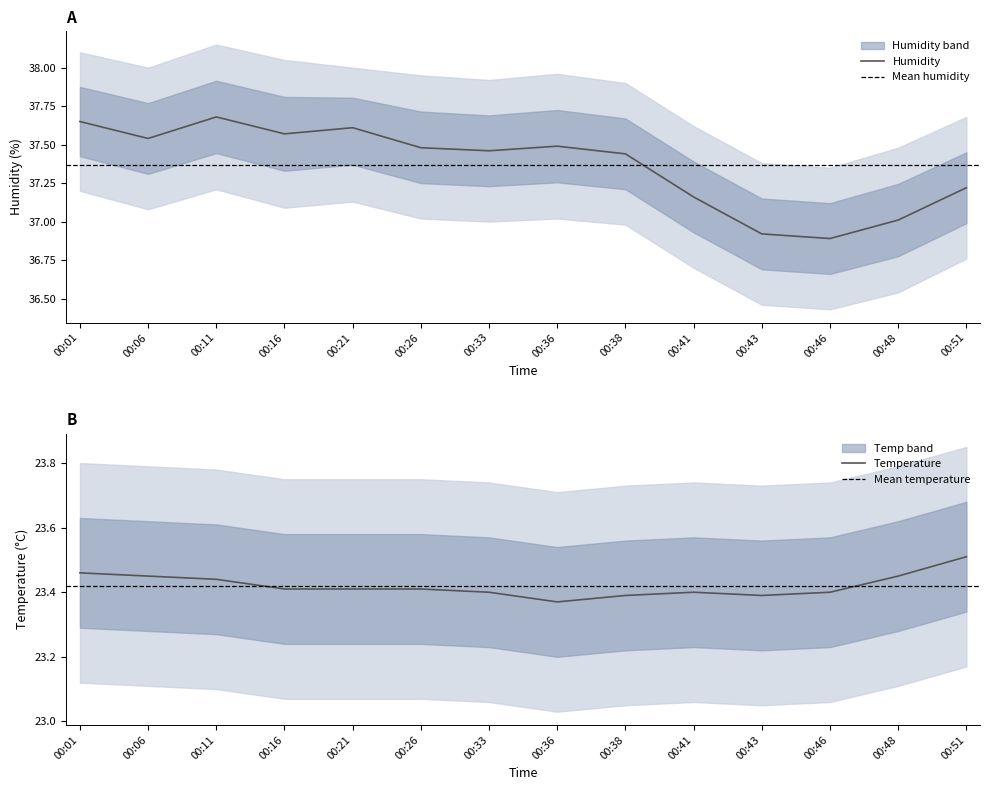

Where is the first local maximum for Humidity?

00:11